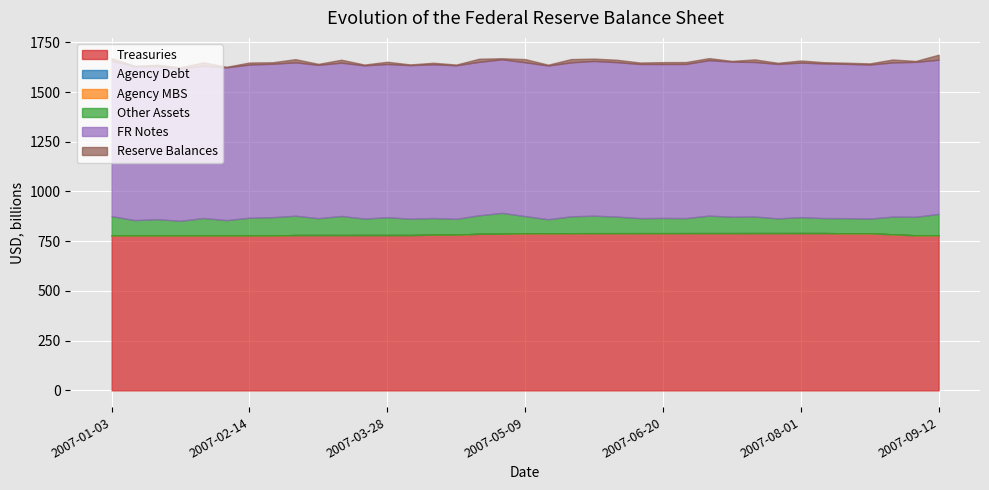

Reading left to right, list all the values displayed in this chart.

Treasuries: 2007-01-03=778.9	2007-01-10=778.9	2007-01-17=778.9	2007-01-24=778.9	2007-01-31=778.9	2007-02-07=778.9	2007-02-14=778.9	2007-02-21=778.9	2007-02-28=780.8	2007-03-07=780.8	2007-03-14=780.8	2007-03-21=780.9	2007-03-28=780.9	2007-04-04=780.9	2007-04-11=782.8	2007-04-18=782.9	2007-04-25=787.2	2007-05-02=787.2	2007-05-09=790.0	2007-05-16=790.1	2007-05-23=790.2	2007-05-30=790.3	2007-06-06=790.3	2007-06-13=790.4	2007-06-20=790.4	2007-06-27=790.5	2007-07-04=790.6	2007-07-11=790.6	2007-07-18=790.7	2007-07-25=790.7	2007-08-01=790.8	2007-08-08=790.8	2007-08-15=789.6	2007-08-22=789.6	2007-08-29=784.6	2007-09-05=779.6	2007-09-12=779.6
Agency Debt: 2007-01-03=0.0	2007-01-10=0.0	2007-01-17=0.0	2007-01-24=0.0	2007-01-31=0.0	2007-02-07=0.0	2007-02-14=0.0	2007-02-21=0.0	2007-02-28=0.0	2007-03-07=0.0	2007-03-14=0.0	2007-03-21=0.0	2007-03-28=0.0	2007-04-04=0.0	2007-04-11=0.0	2007-04-18=0.0	2007-04-25=0.0	2007-05-02=0.0	2007-05-09=0.0	2007-05-16=0.0	2007-05-23=0.0	2007-05-30=0.0	2007-06-06=0.0	2007-06-13=0.0	2007-06-20=0.0	2007-06-27=0.0	2007-07-04=0.0	2007-07-11=0.0	2007-07-18=0.0	2007-07-25=0.0	2007-08-01=0.0	2007-08-08=0.0	2007-08-15=0.0	2007-08-22=0.0	2007-08-29=0.0	2007-09-05=0.0	2007-09-12=0.0
Agency MBS: 2007-01-03=0.0	2007-01-10=0.0	2007-01-17=0.0	2007-01-24=0.0	2007-01-31=0.0	2007-02-07=0.0	2007-02-14=0.0	2007-02-21=0.0	2007-02-28=0.0	2007-03-07=0.0	2007-03-14=0.0	2007-03-21=0.0	2007-03-28=0.0	2007-04-04=0.0	2007-04-11=0.0	2007-04-18=0.0	2007-04-25=0.0	2007-05-02=0.0	2007-05-09=0.0	2007-05-16=0.0	2007-05-23=0.0	2007-05-30=0.0	2007-06-06=0.0	2007-06-13=0.0	2007-06-20=0.0	2007-06-27=0.0	2007-07-04=0.0	2007-07-11=0.0	2007-07-18=0.0	2007-07-25=0.0	2007-08-01=0.0	2007-08-08=0.0	2007-08-15=0.0	2007-08-22=0.0	2007-08-29=0.0	2007-09-05=0.0	2007-09-12=0.0
Other Assets: 2007-01-03=97.0	2007-01-10=77.2	2007-01-17=81.9	2007-01-24=73.7	2007-01-31=87.7	2007-02-07=77.1	2007-02-14=89.2	2007-02-21=91.9	2007-02-28=97.4	2007-03-07=84.9	2007-03-14=96.0	2007-03-21=82.9	2007-03-28=89.8	2007-04-04=82.3	2007-04-11=83.7	2007-04-18=79.5	2007-04-25=93.3	2007-05-02=105.2	2007-05-09=86.2	2007-05-16=70.3	2007-05-23=84.8	2007-05-30=88.0	2007-06-06=83.6	2007-06-13=75.5	2007-06-20=76.7	2007-06-27=75.5	2007-07-04=88.1	2007-07-11=82.5	2007-07-18=83.3	2007-07-25=74.0	2007-08-01=80.2	2007-08-08=75.5	2007-08-15=76.1	2007-08-22=73.9	2007-08-29=89.0	2007-09-05=93.3	2007-09-12=107.6
FR Notes: 2007-01-03=781.4	2007-01-10=773.0	2007-01-17=769.7	2007-01-24=765.8	2007-01-31=765.6	2007-02-07=767.9	2007-02-14=770.0	2007-02-21=771.2	2007-02-28=771.0	2007-03-07=770.9	2007-03-14=770.8	2007-03-21=770.1	2007-03-28=770.2	2007-04-04=771.8	2007-04-11=773.0	2007-04-18=771.9	2007-04-25=771.4	2007-05-02=772.2	2007-05-09=773.3	2007-05-16=772.9	2007-05-23=774.1	2007-05-30=777.9	2007-06-06=776.2	2007-06-13=775.0	2007-06-20=773.6	2007-06-27=775.1	2007-07-04=781.4	2007-07-11=779.9	2007-07-18=776.9	2007-07-25=776.5	2007-08-01=777.0	2007-08-08=777.4	2007-08-15=775.8	2007-08-22=774.5	2007-08-29=775.2	2007-09-05=778.7	2007-09-12=775.4
Reserve Balances: 2007-01-03=13.2	2007-01-10=3.1	2007-01-17=6.8	2007-01-24=6.3	2007-01-31=17.3	2007-02-07=3.1	2007-02-14=10.3	2007-02-21=7.6	2007-02-28=16.0	2007-03-07=5.0	2007-03-14=14.9	2007-03-21=4.2	2007-03-28=11.3	2007-04-04=3.7	2007-04-11=7.7	2007-04-18=3.8	2007-04-25=15.7	2007-05-02=5.1	2007-05-09=16.0	2007-05-16=4.2	2007-05-23=16.6	2007-05-30=11.8	2007-06-06=12.1	2007-06-13=7.4	2007-06-20=9.6	2007-06-27=9.7	2007-07-04=10.4	2007-07-11=3.5	2007-07-18=13.2	2007-07-25=5.7	2007-08-01=10.5	2007-08-08=6.3	2007-08-15=5.8	2007-08-22=6.0	2007-08-29=14.8	2007-09-05=4.6	2007-09-12=25.2